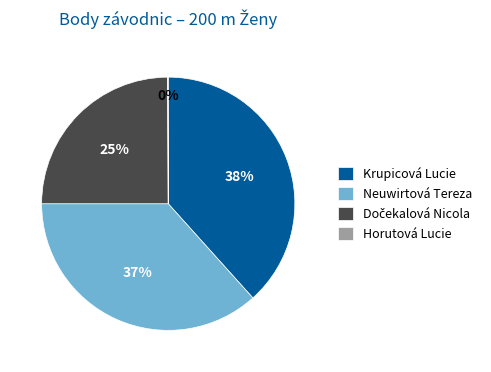

Is Neuwirtová Tereza the majority of the pie?

No